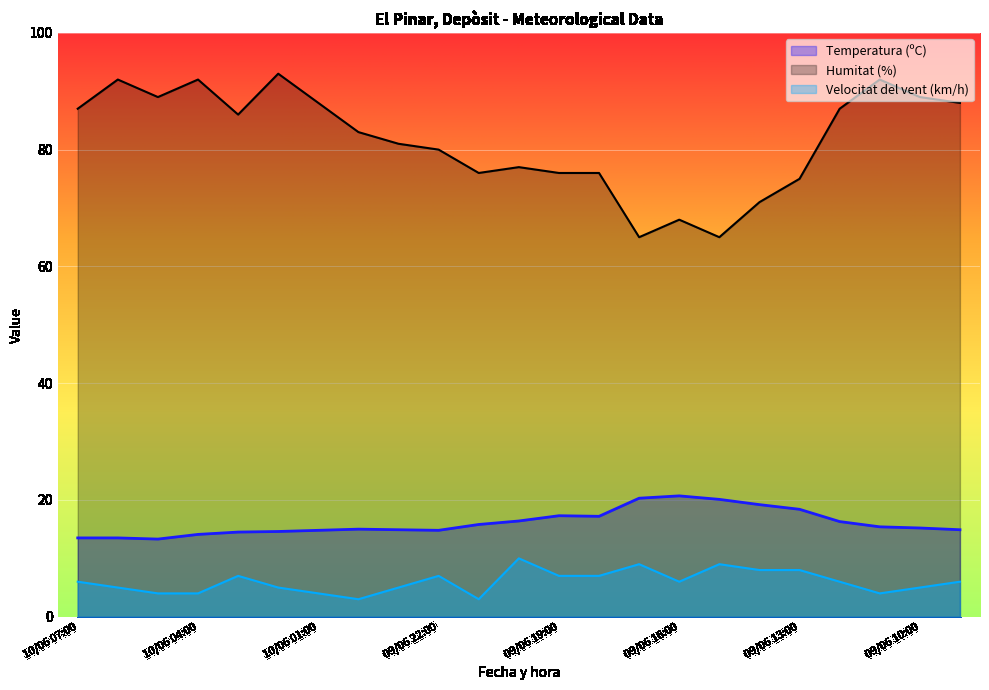

What is the average value of the Humitat (%) series?

81.6